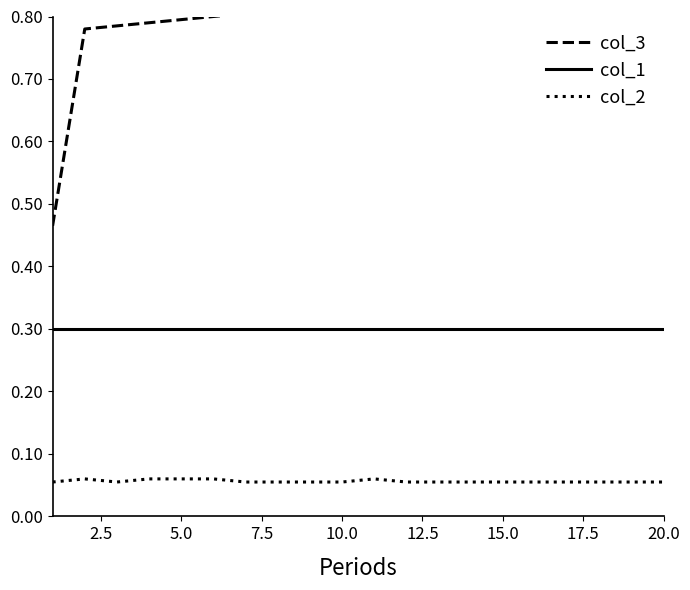

Does the chart have visible grid lines?

No